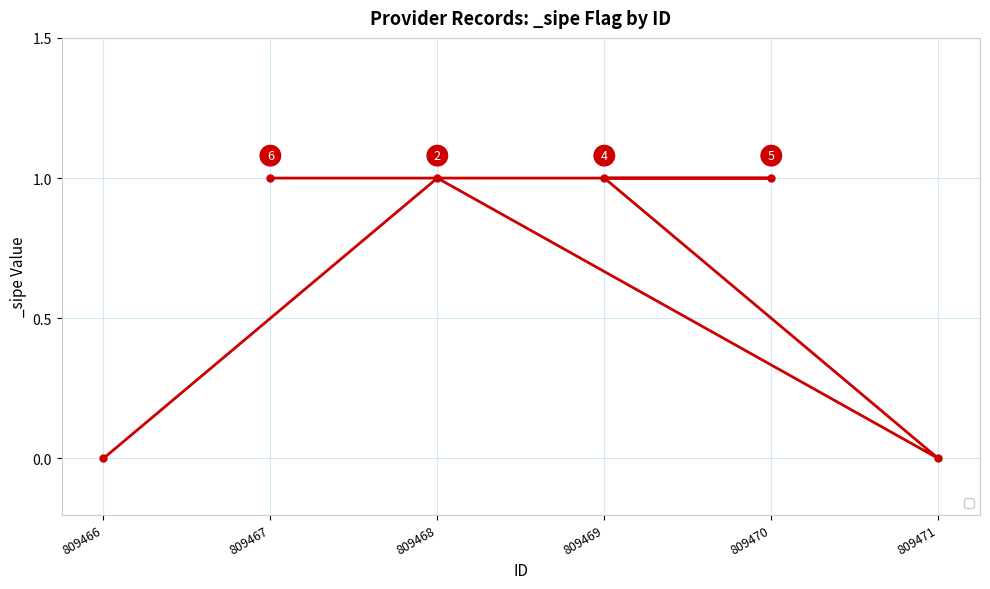

What is the difference between the maximum and minimum values?

1